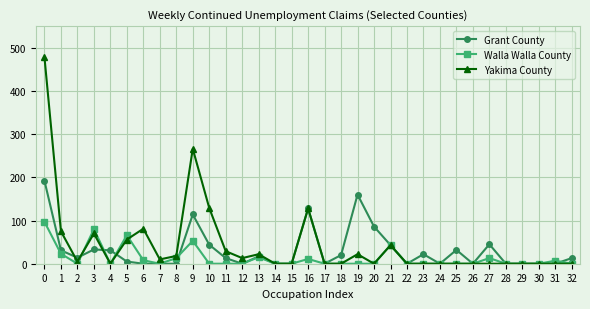

Which series changed the most between 1 and 11?

Yakima County